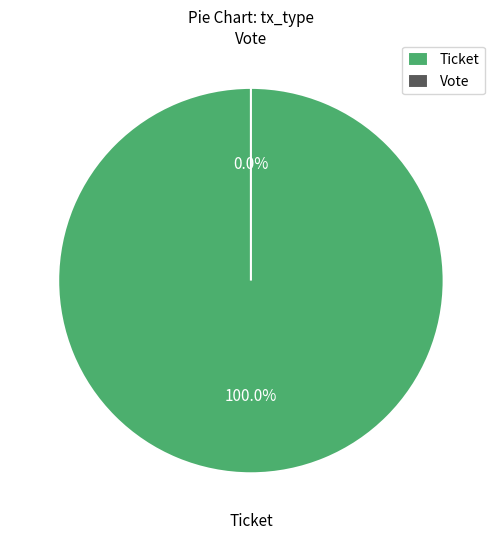

Which slice is the largest?

Ticket